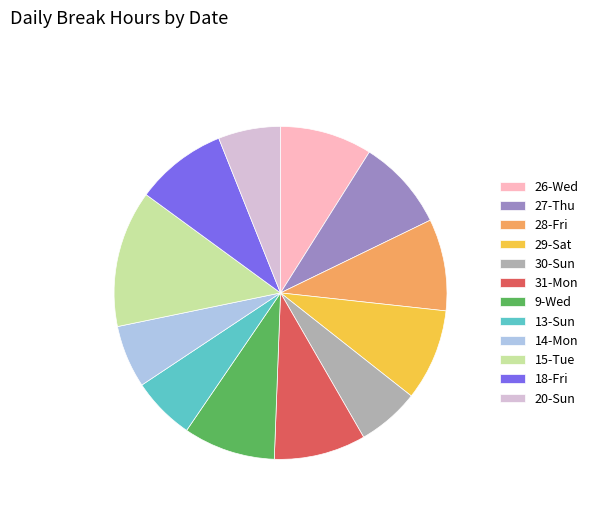

Do 29-Sat and 26-Wed together represent more than half of the pie?

No